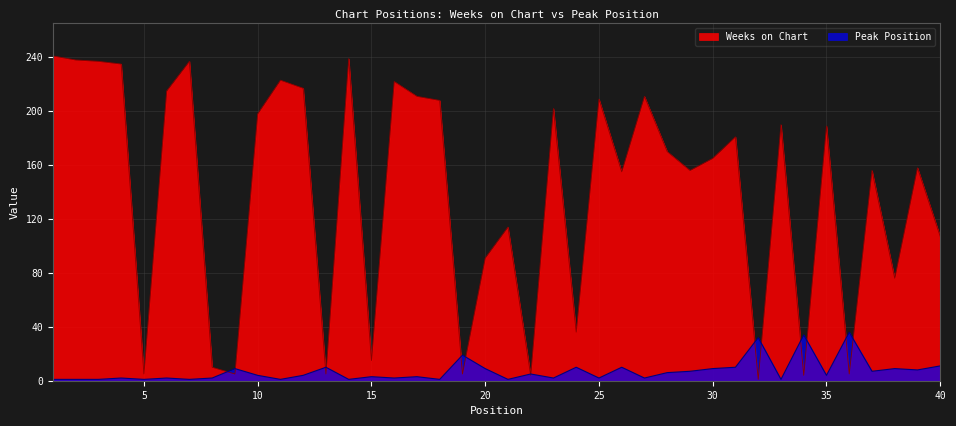

How many interior local valleys does the Weeks on Chart series have?

13